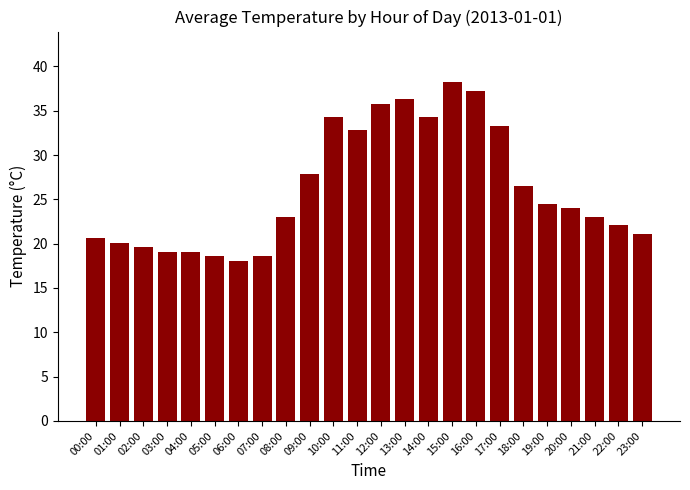

Does the chart contain stacked bars?

No